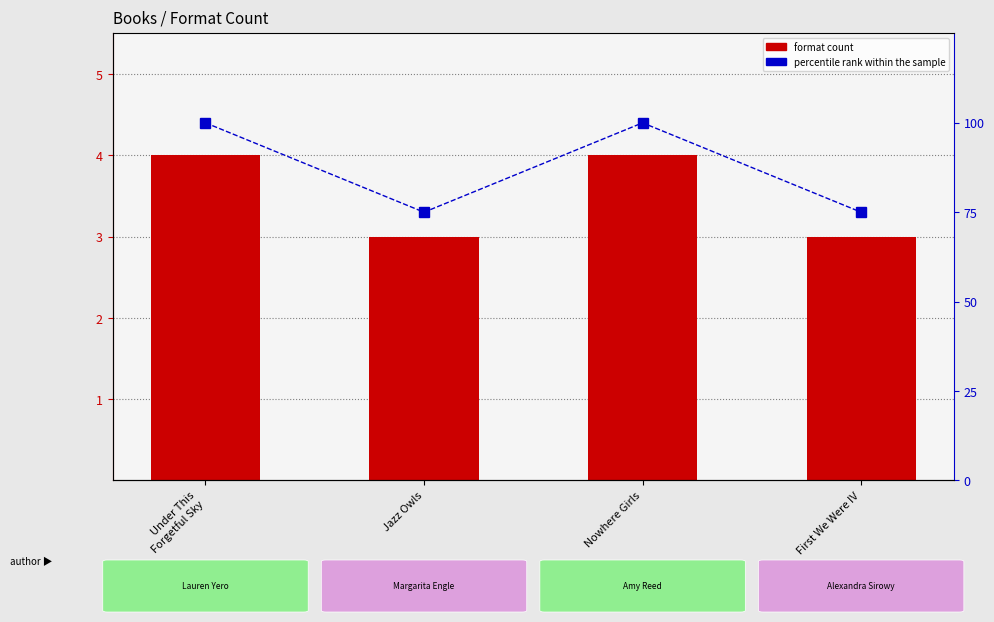

Reading right to left, transcribe all the data shown in this chart.

format count: First We Were IV=3	Nowhere Girls=4	Jazz Owls=3	Under This
Forgetful Sky=4
percentile rank within the sample: First We Were IV=75	Nowhere Girls=100	Jazz Owls=75	Under This
Forgetful Sky=100